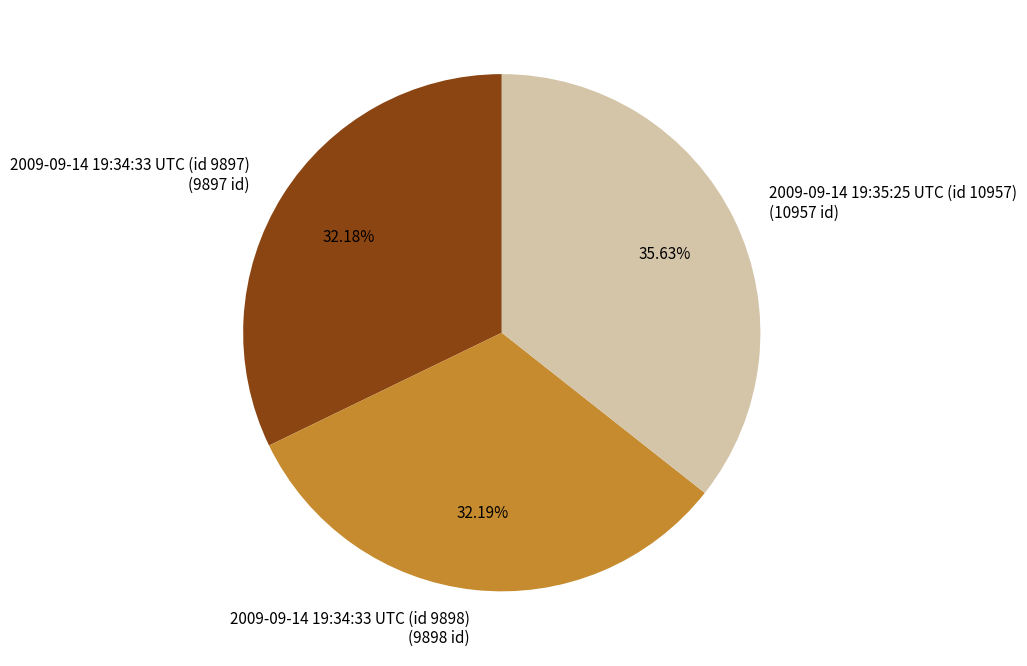

How many slices are in this pie chart?

3